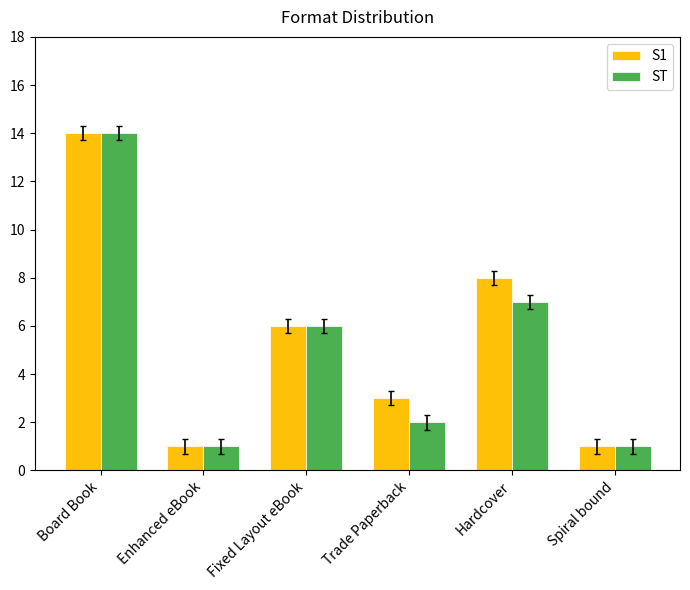

How many bars are there in total?

12